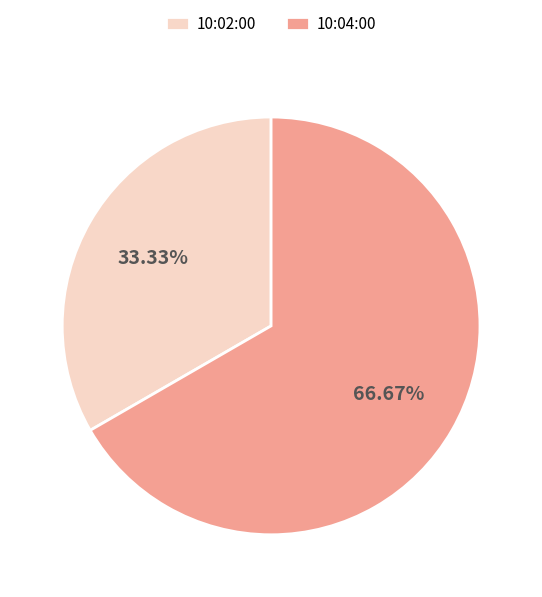

Is the sum of 10:04:00 and 10:02:00 greater than half?

Yes